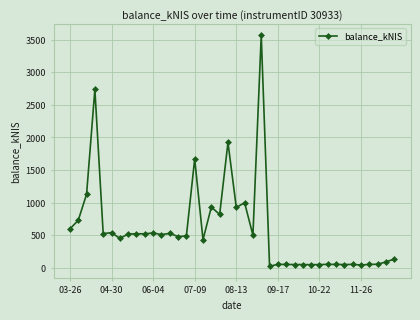

What is the average value?

586.2